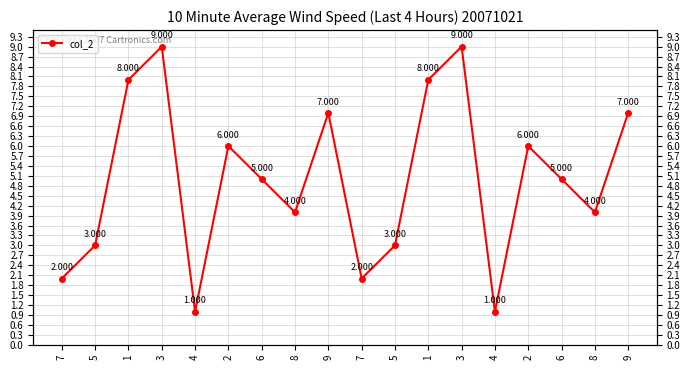

What is the difference between the maximum and minimum values?

8